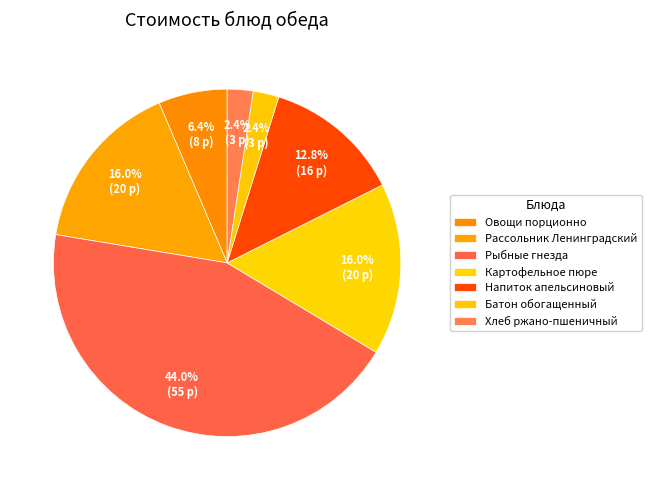

Does Рыбные гнезда account for over 50% of the chart?

No